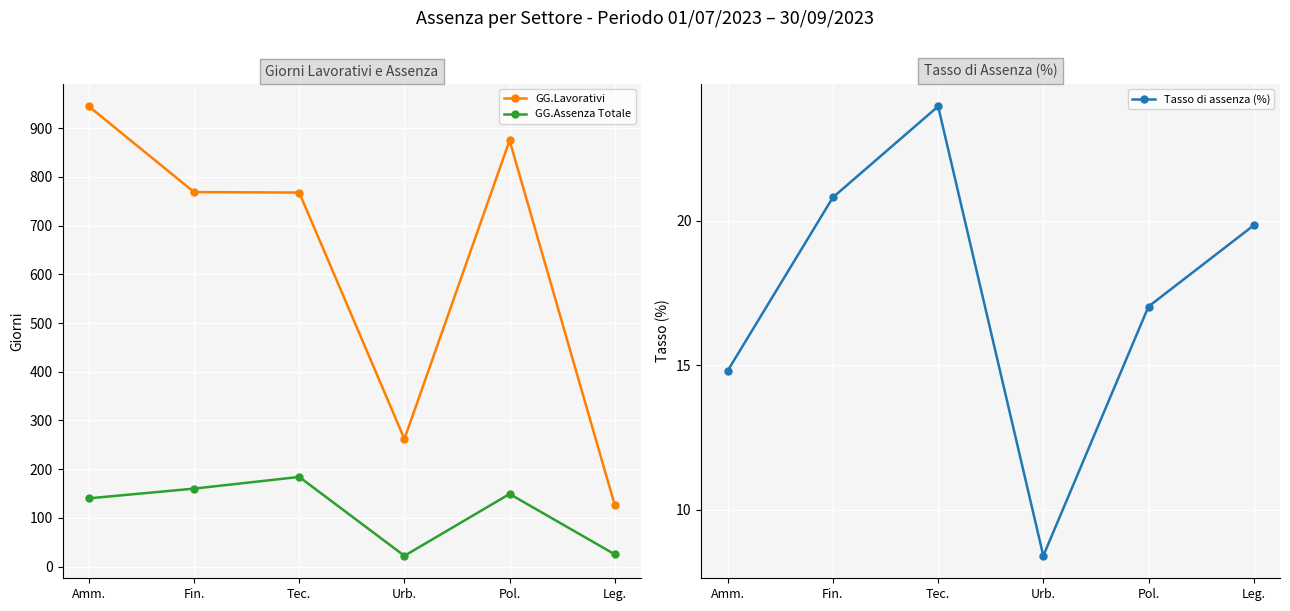

How many lines are shown in the chart?

3